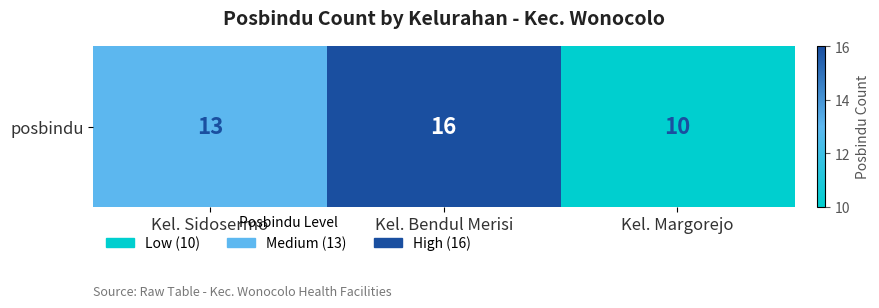

At which category does the chart reach its minimum across all series?

Kel. Margorejo